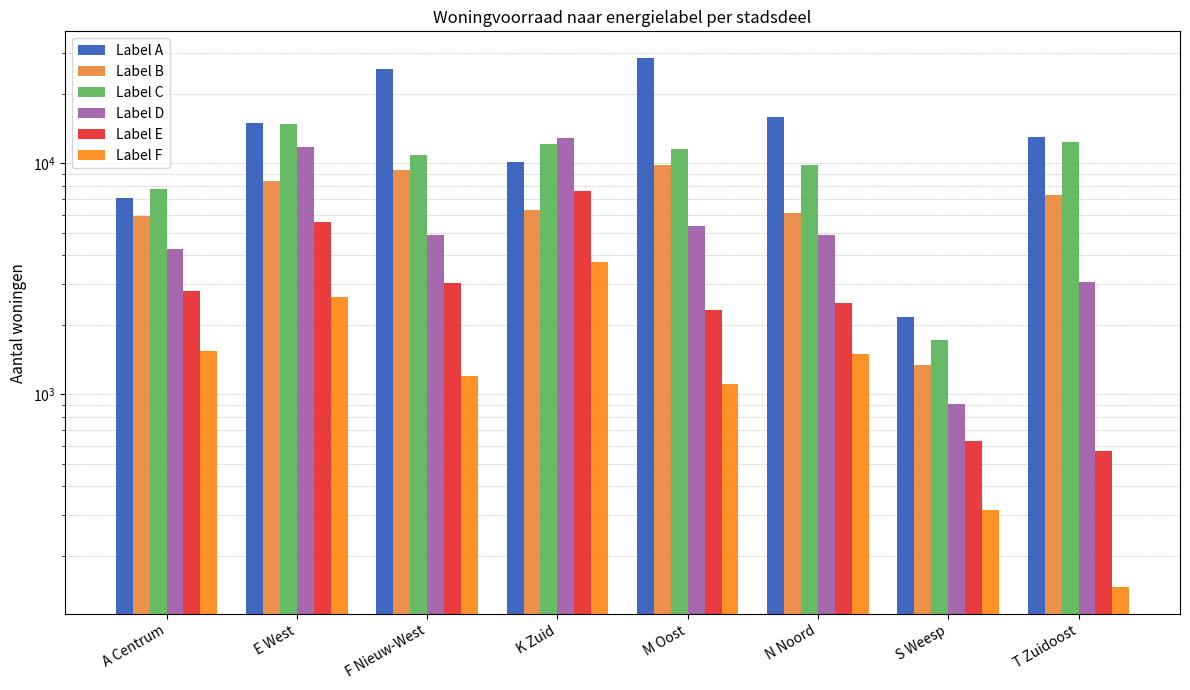

The value of Label F at F Nieuw-West is 1201. True or false?

True